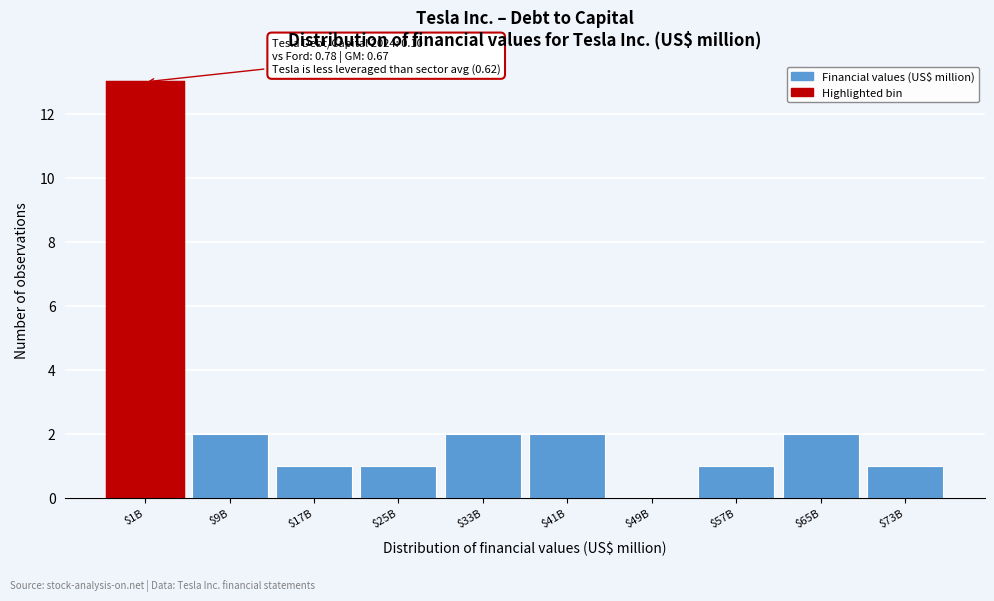

Which label corresponds to the largest value in the chart?

$1B